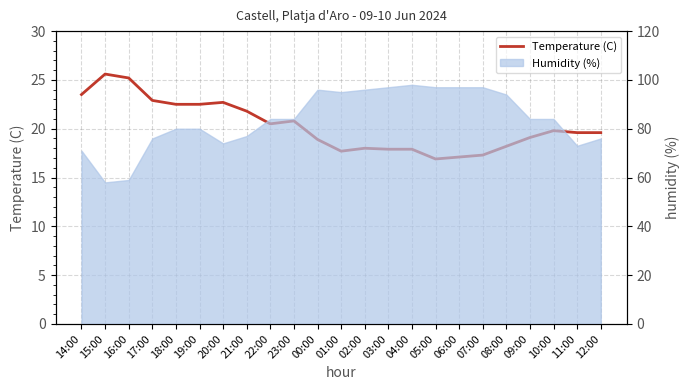

How many values are below 19?

9